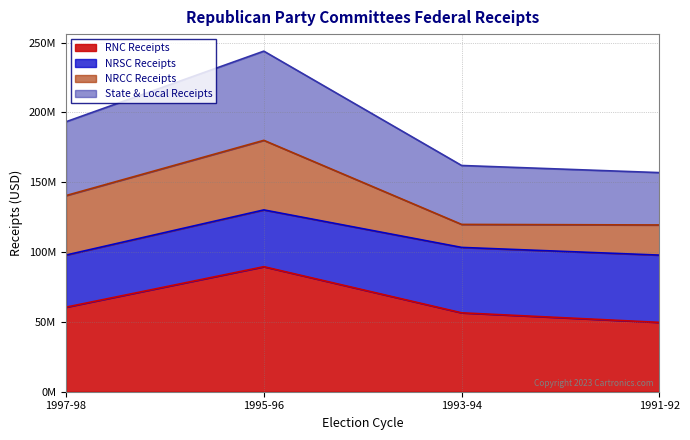

Which series has the widest spread of values?

State & Local Receipts